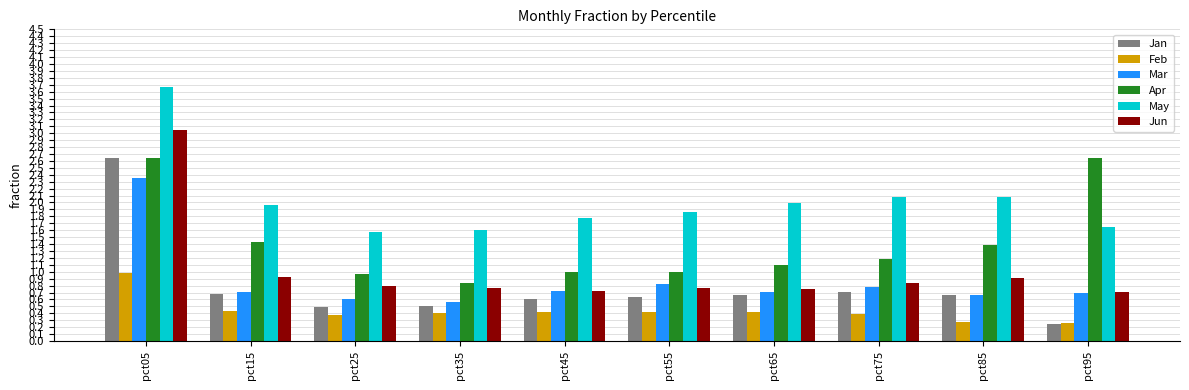

Which series changed the most between pct15 and pct45?

Apr